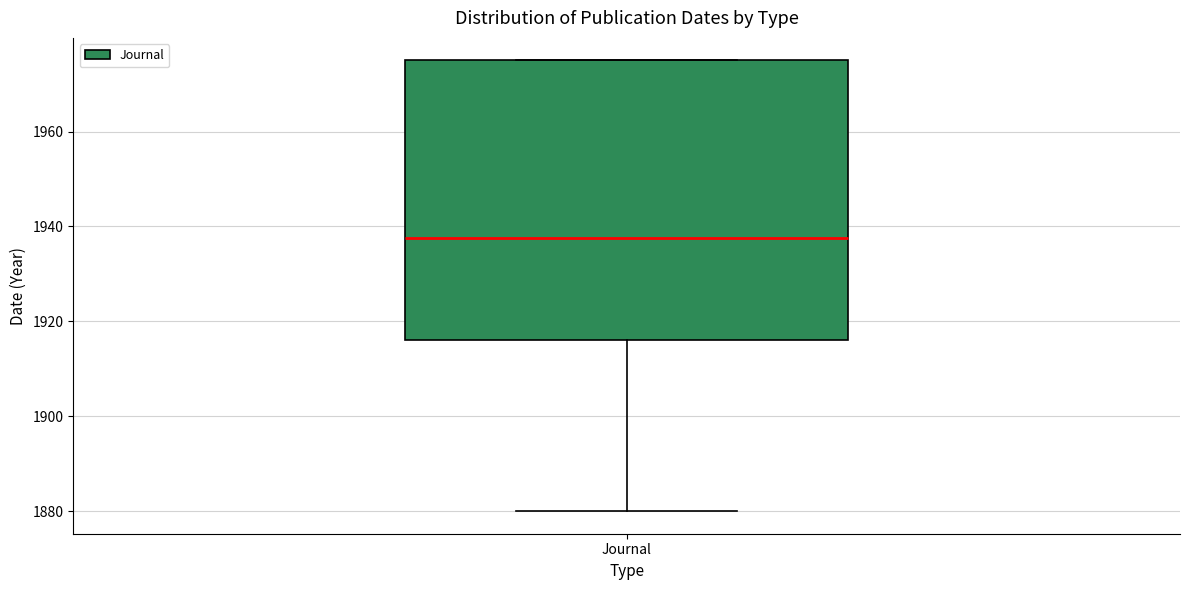

Read this box plot against the y-axis: the position of the median line, the range covered by the box, and the ends of both whiskers. The values are not printed on the chart, so give them approximately, as read against the axis.

median 1938, box 1916 to 1976, whiskers 1880 to 1976